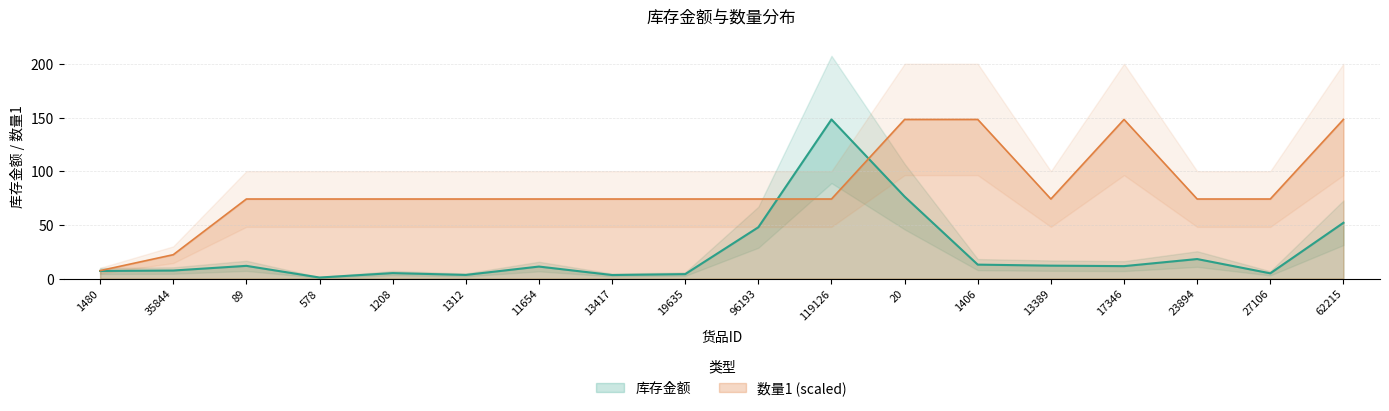

What are all the series names shown in the legend?

库存金额, 数量1